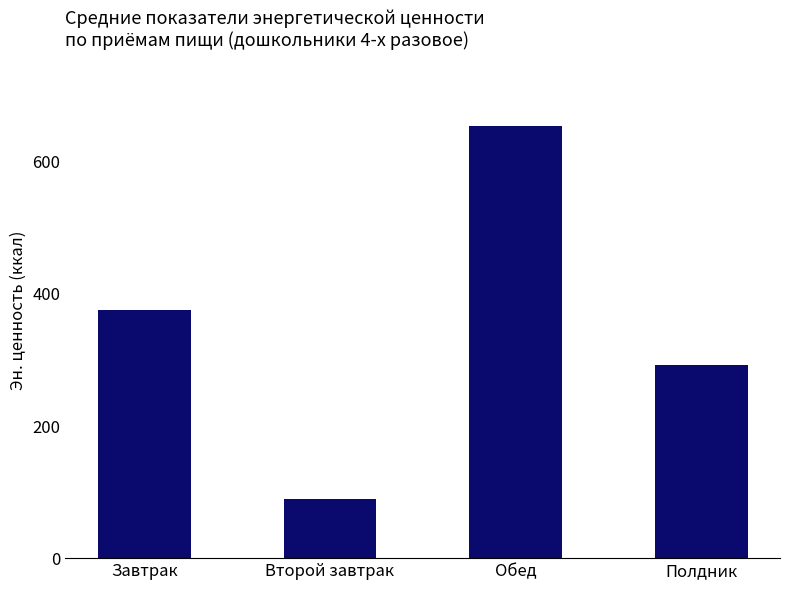

Count the number of data series in this chart.

1